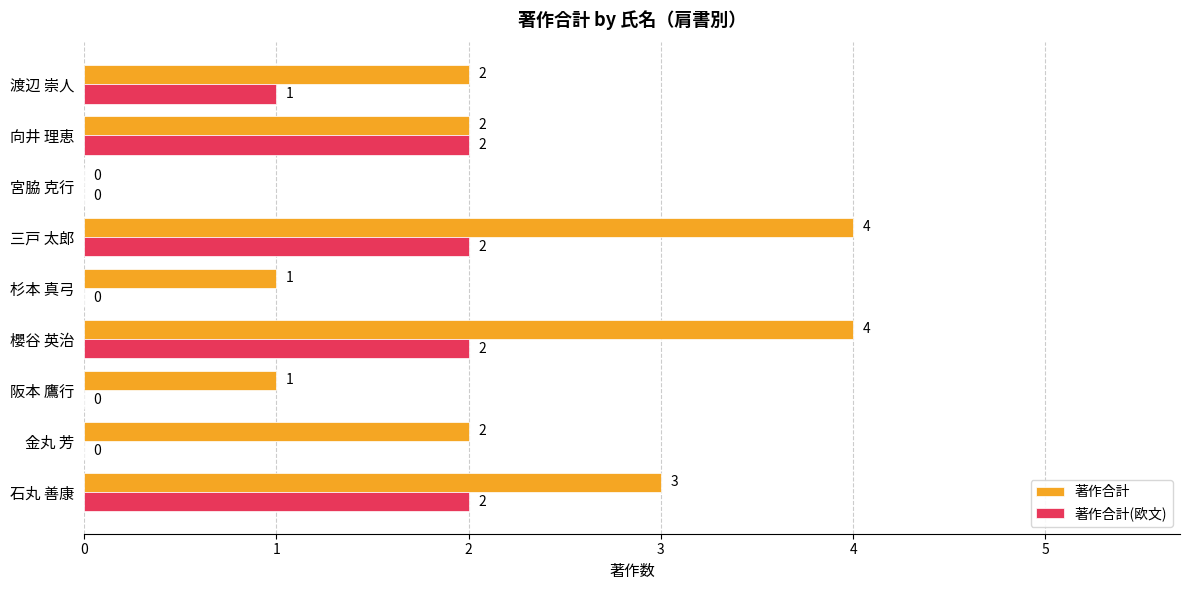

Which series has the largest total across all categories?

著作合計